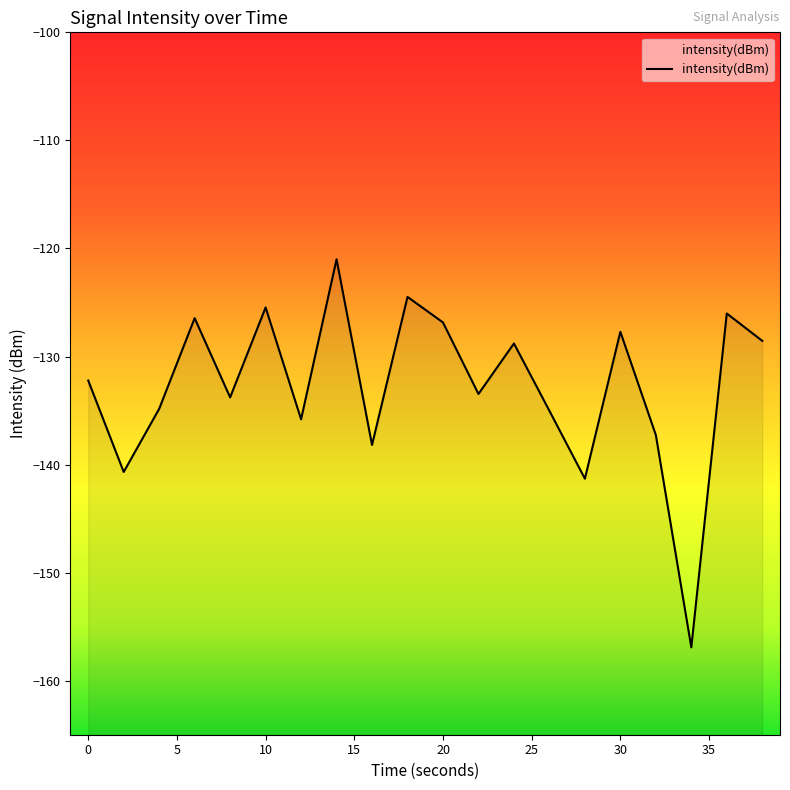

How many points are lower than both their immediate neighbors (excluding endpoints)?

7